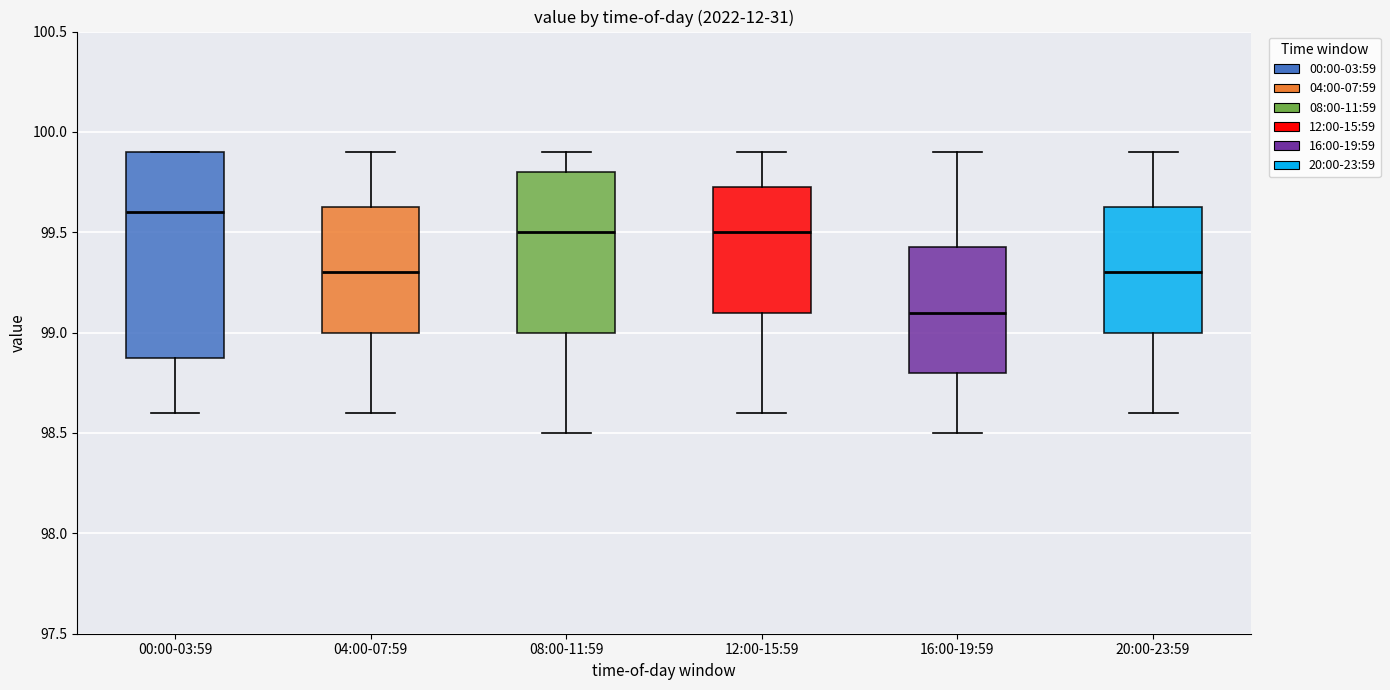

Reading left to right, read every box against the y-axis: the position of its median line, the range the box covers, and the ends of its whiskers. The values are not printed on the chart, so give them approximately, as read against the axis.

00:00-03:59: median 99.60, box 98.90 to 99.90, whiskers 98.60 to 99.90
04:00-07:59: median 99.30, box 99.00 to 99.65, whiskers 98.60 to 99.90
08:00-11:59: median 99.50, box 99.00 to 99.80, whiskers 98.50 to 99.90
12:00-15:59: median 99.50, box 99.10 to 99.75, whiskers 98.60 to 99.90
16:00-19:59: median 99.10, box 98.80 to 99.45, whiskers 98.50 to 99.90
20:00-23:59: median 99.30, box 99.00 to 99.65, whiskers 98.60 to 99.90